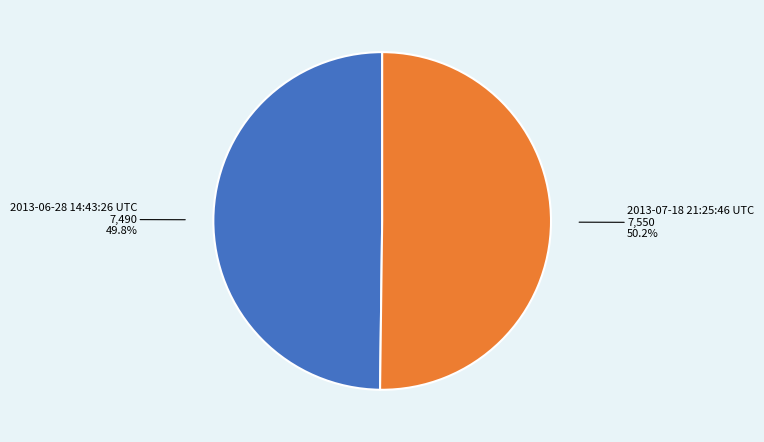

Combined, what portion of the pie is 2013-06-28 14:43:26 UTC and 2013-07-18 21:25:46 UTC?

100.0%